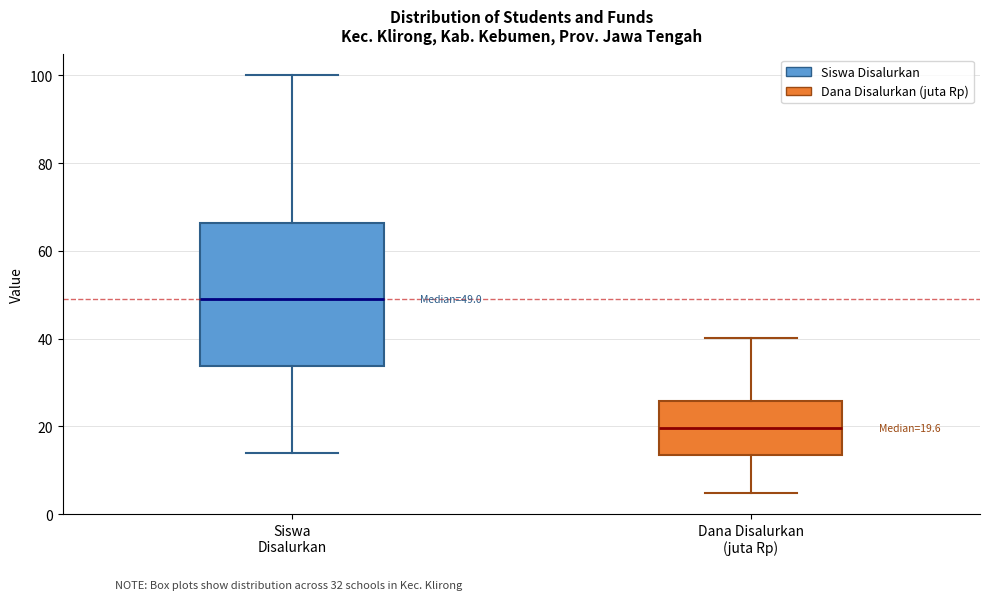

Which box is the tallest, from its lower edge to its upper edge?

Siswa Disalurkan